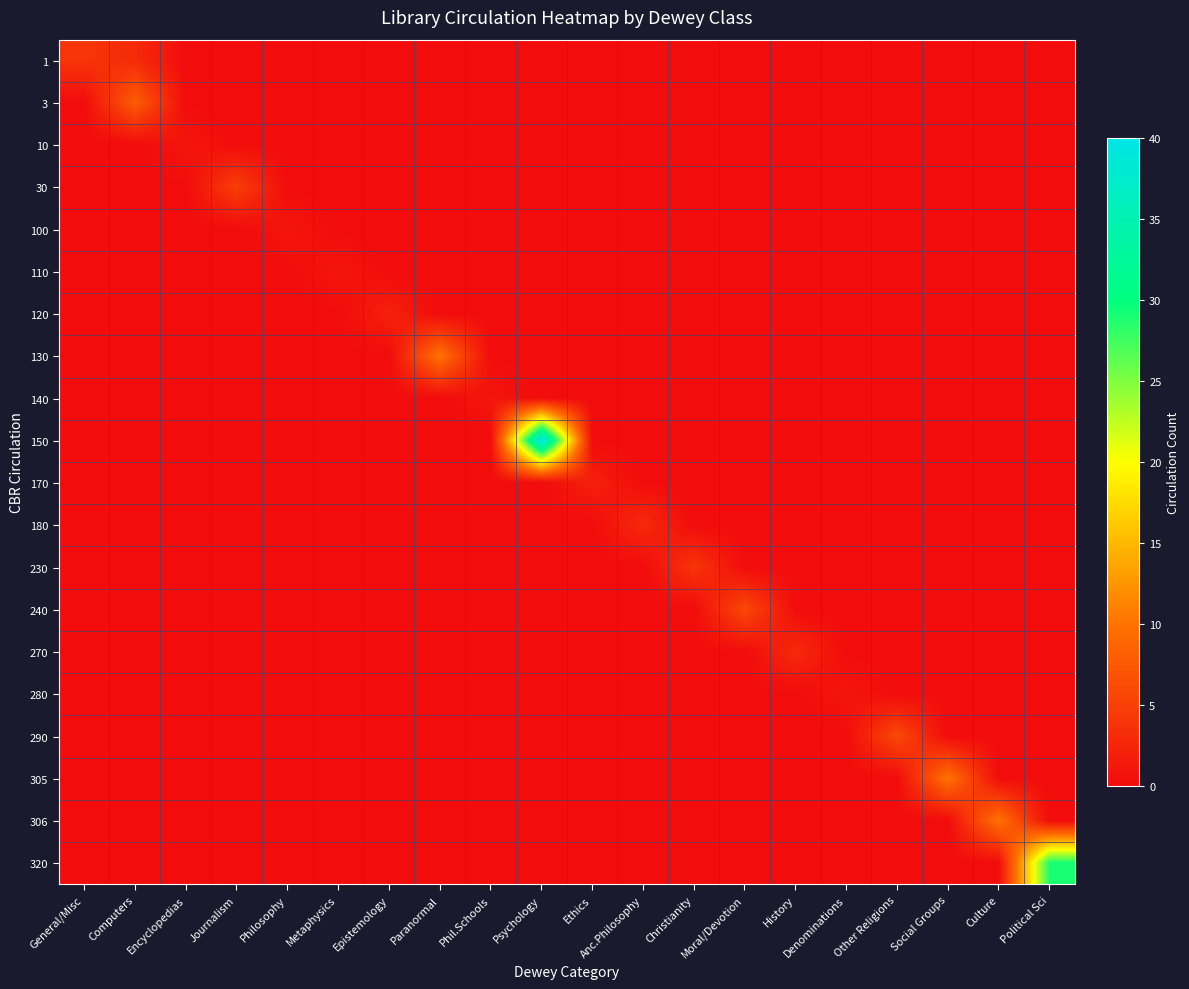

What is the difference between the highest and lowest values at History?

3